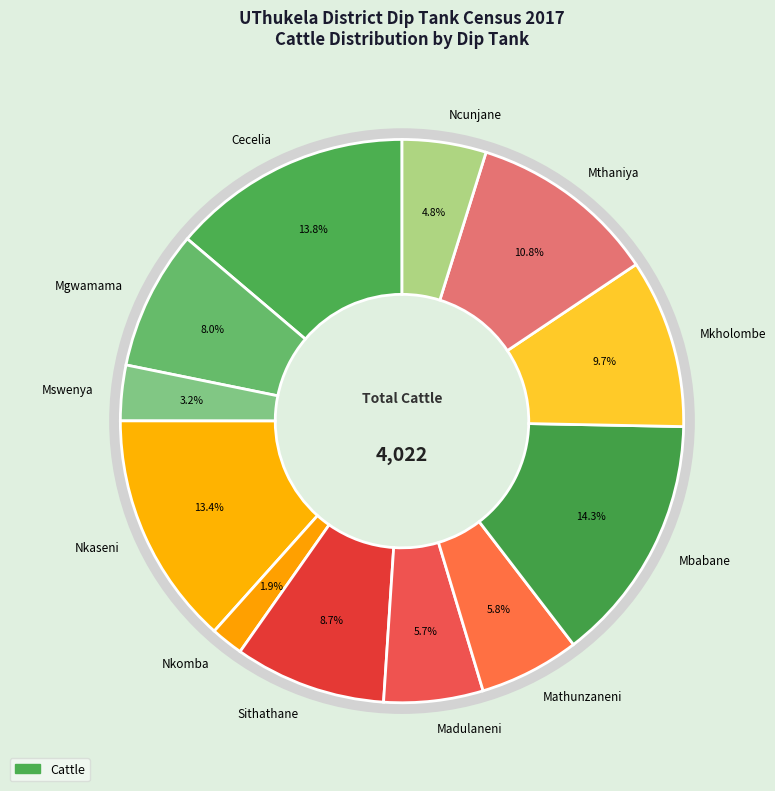

What is the smallest slice in the pie chart?

Nkomba